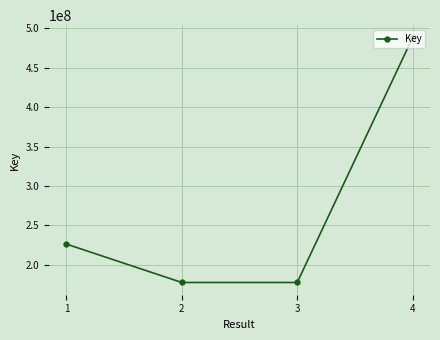

True or false: the data has more than 1 interior local peaks.

False